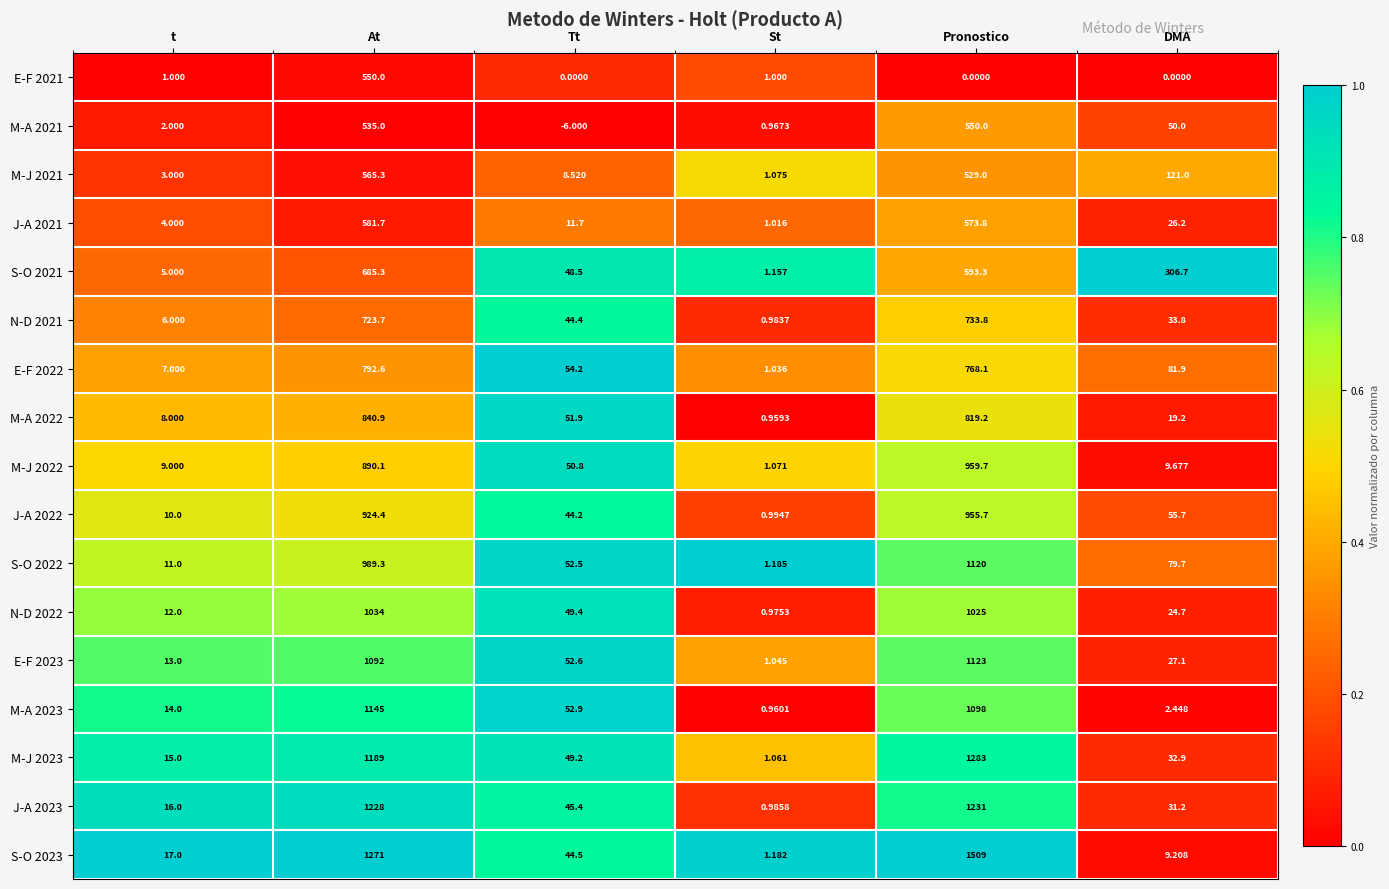

Which label corresponds to the smallest value in the chart?

Tt